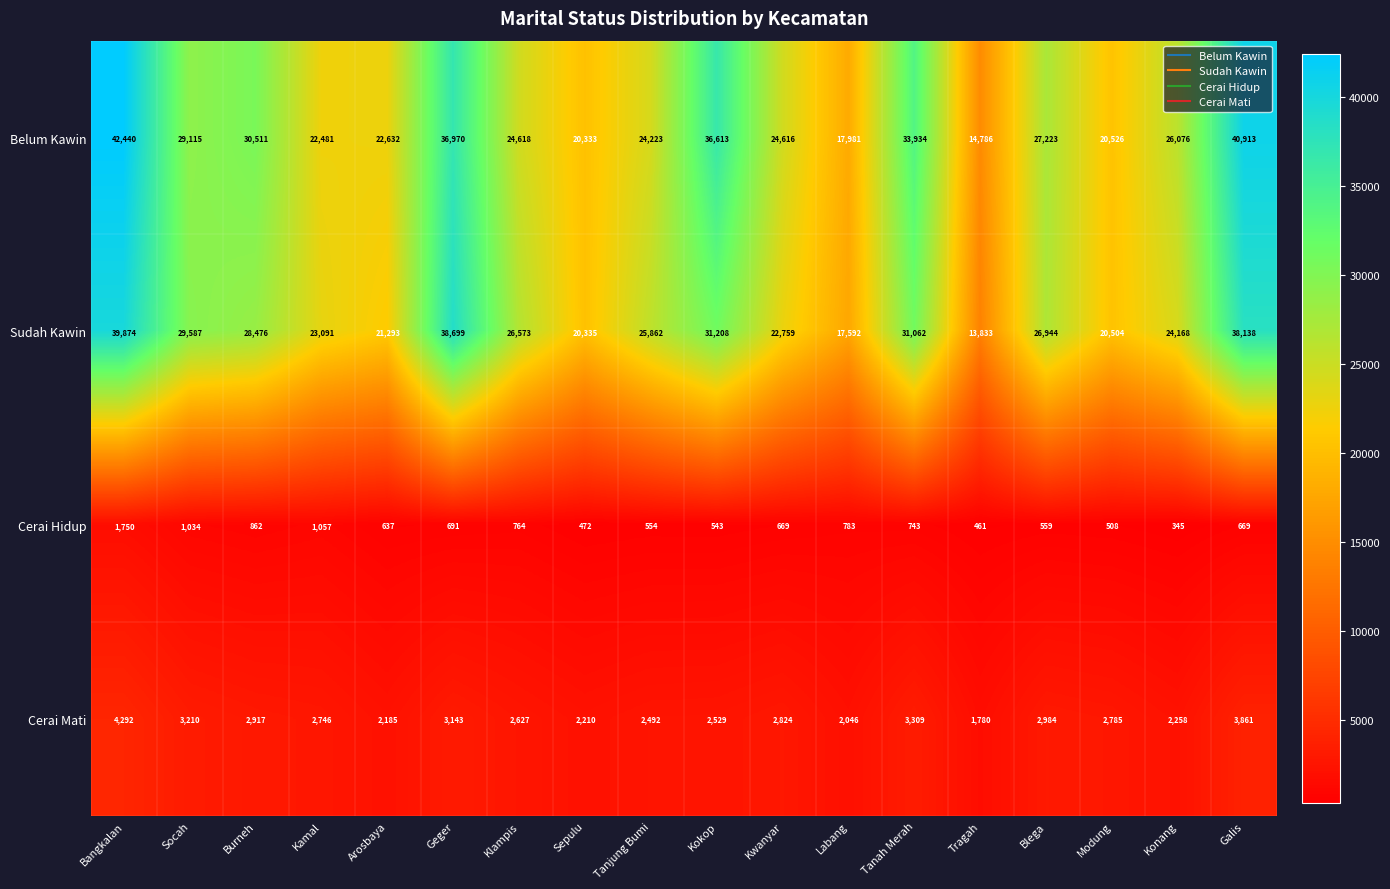

What is the average value of the Cerai Hidup series?

728